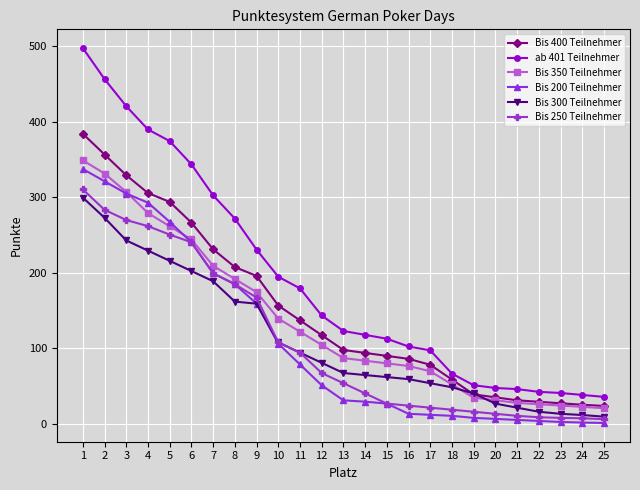

The Bis 300 Teilnehmer series shows 21.2 at 17. True or false?

False